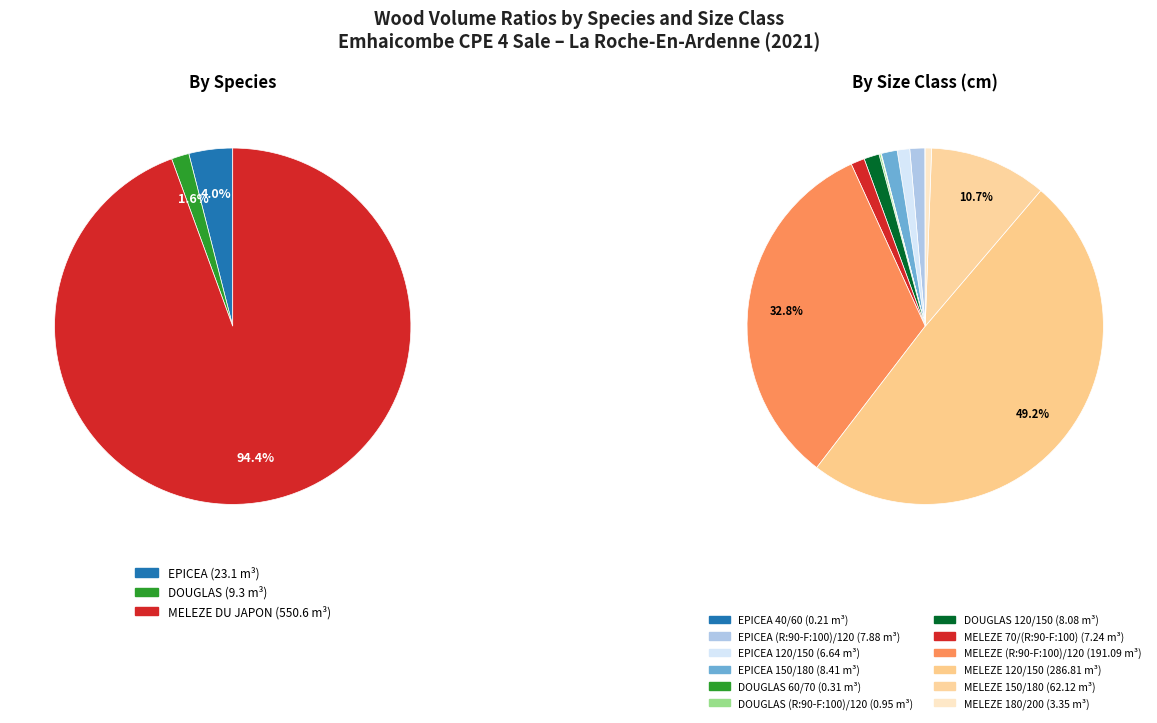

Is it true that DOUGLAS 120/150 is 1% of the pie?

True